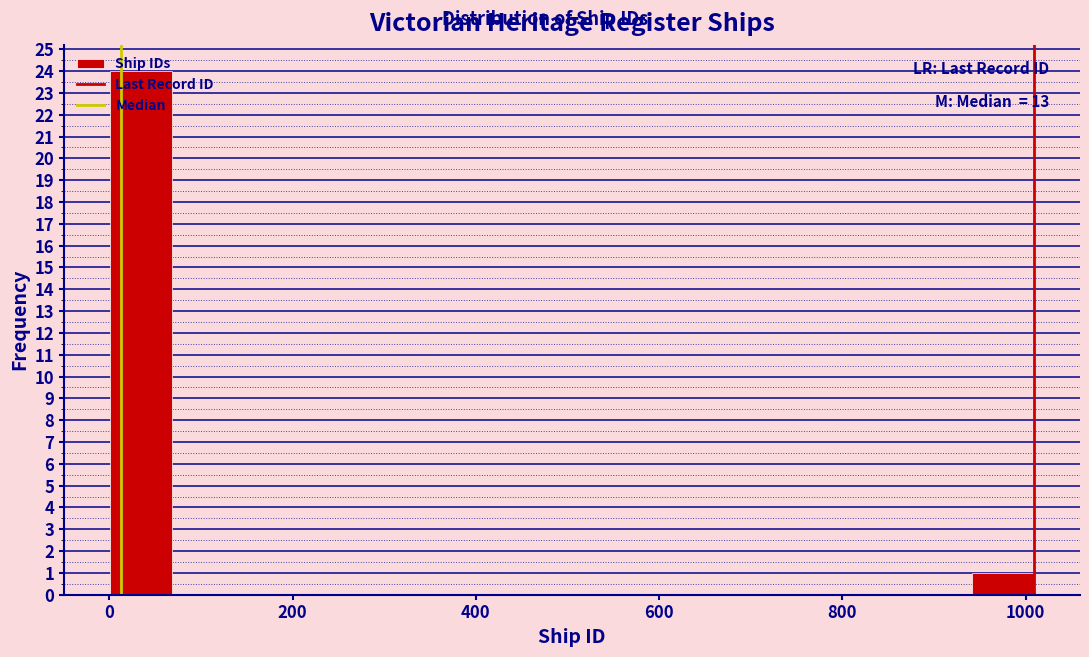

Around what value on the x-axis is the tallest bar? Give the approximate position of its centre, as read against the axis.

40